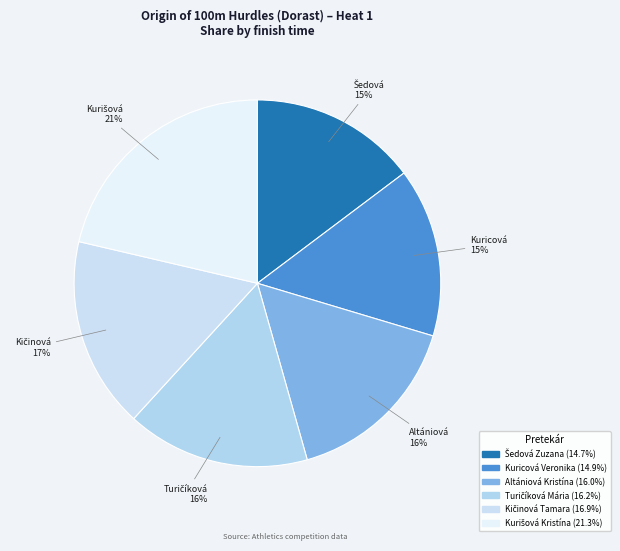

How many slices are in this pie chart?

6